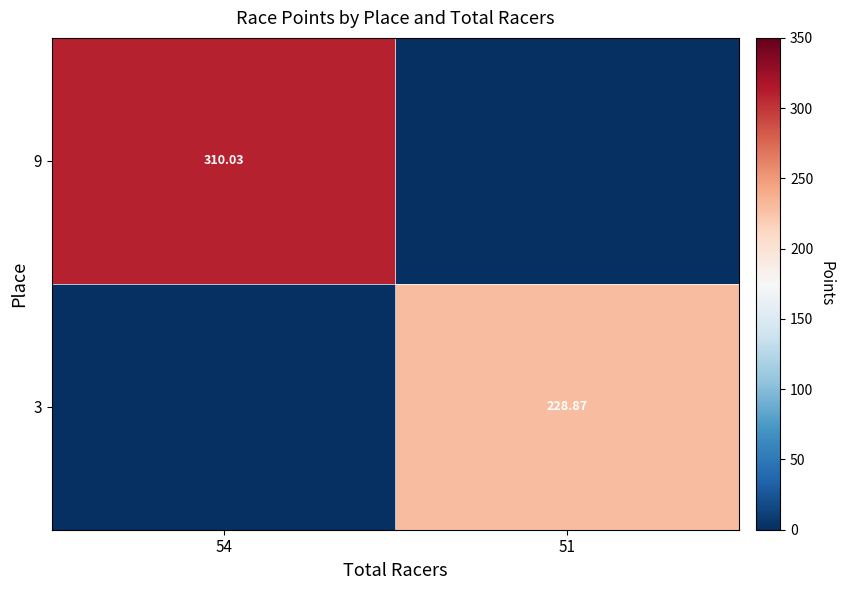

At how many categories does at least one series exceed 41?

2